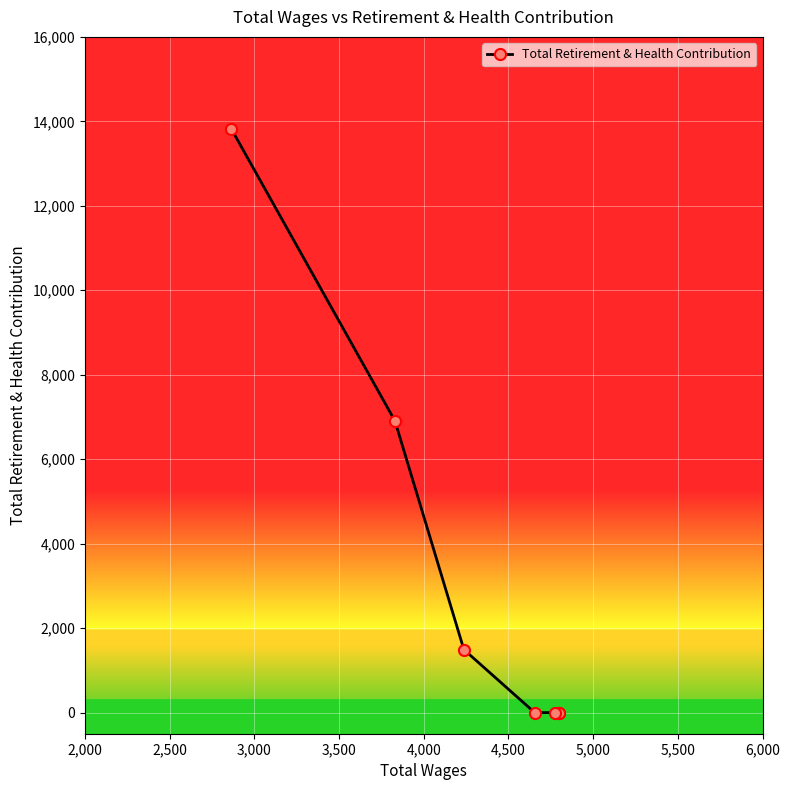

What is the average value?

3174